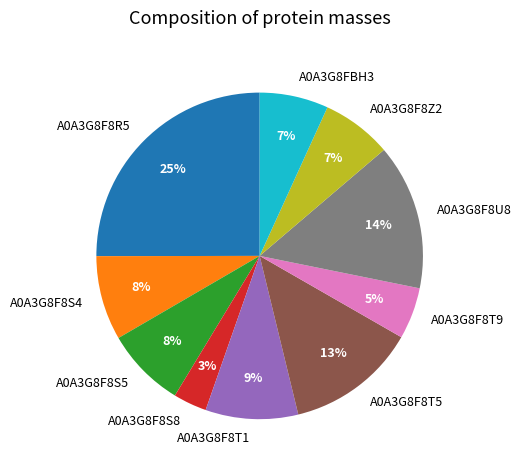

Combined, do A0A3G8F8Z2 and A0A3G8F8S4 account for over 50%?

No